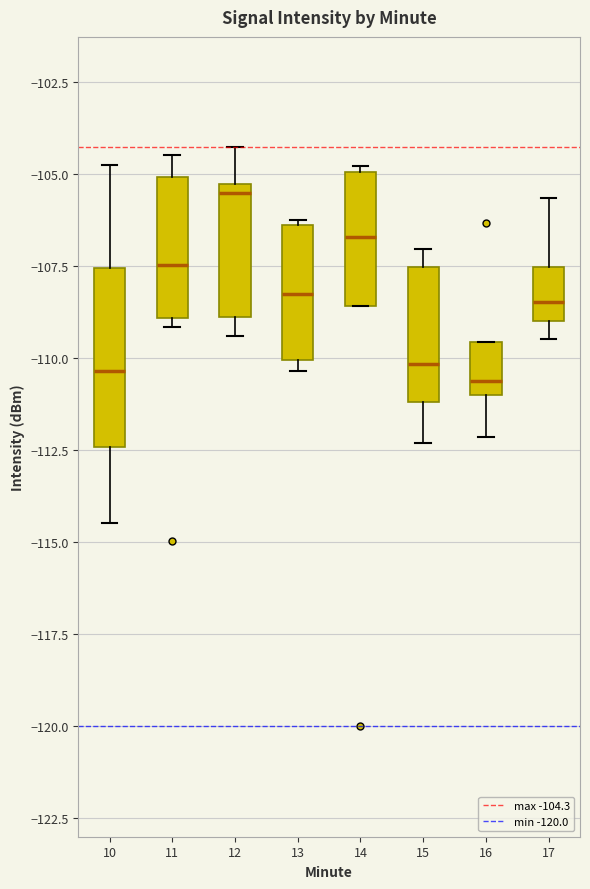

Reading left to right, read every box against the y-axis: the position of its median line, the range the box covers, and the ends of its whiskers. The values are not printed on the chart, so give them approximately, as read against the axis.

10: median -110.5, box -112.5 to -107.5, whiskers -114.5 to -104.5
11: median -107.5, box -109.0 to -105.0, whiskers -109.0 (just below the box's lower edge) to -104.5
12: median -105.5 (just below the box's upper edge), box -109.0 to -105.5, whiskers -109.5 to -104.5
13: median -108.0, box -110.0 to -106.5, whiskers -110.5 to -106.5
14: median -106.5, box -108.5 to -105.0, whiskers -108.5 to -105.0
15: median -110.0, box -111.0 to -107.5, whiskers -112.5 to -107.0
16: median -110.5, box -111.0 to -109.5, whiskers -112.0 to -109.5
17: median -108.5, box -109.0 to -107.5, whiskers -109.5 to -105.5